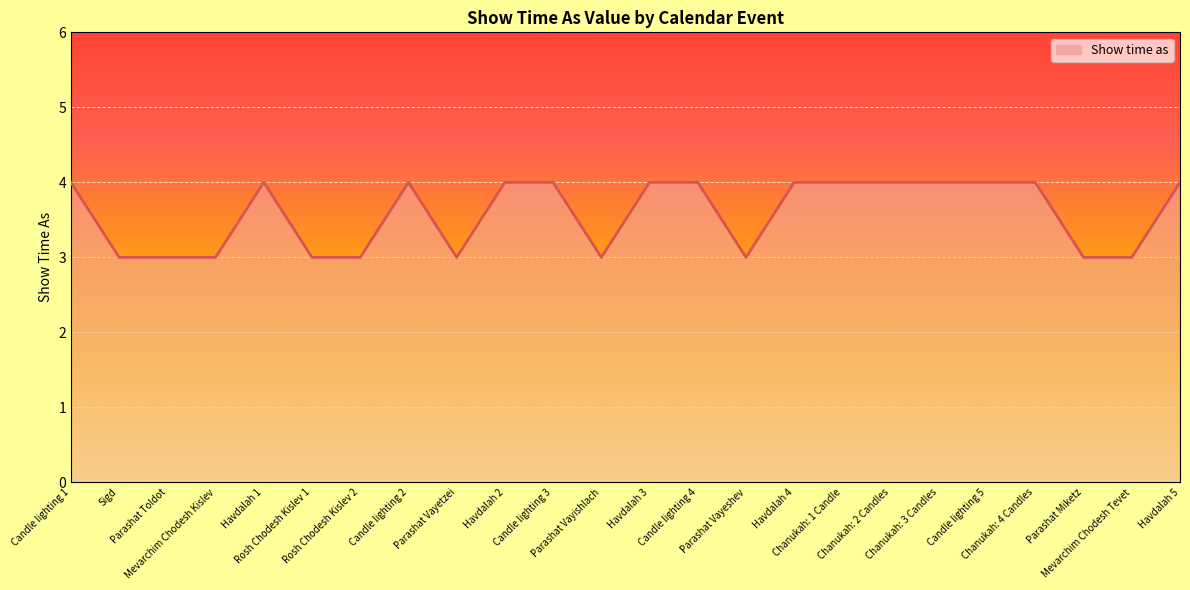

What is the smallest value displayed?

3